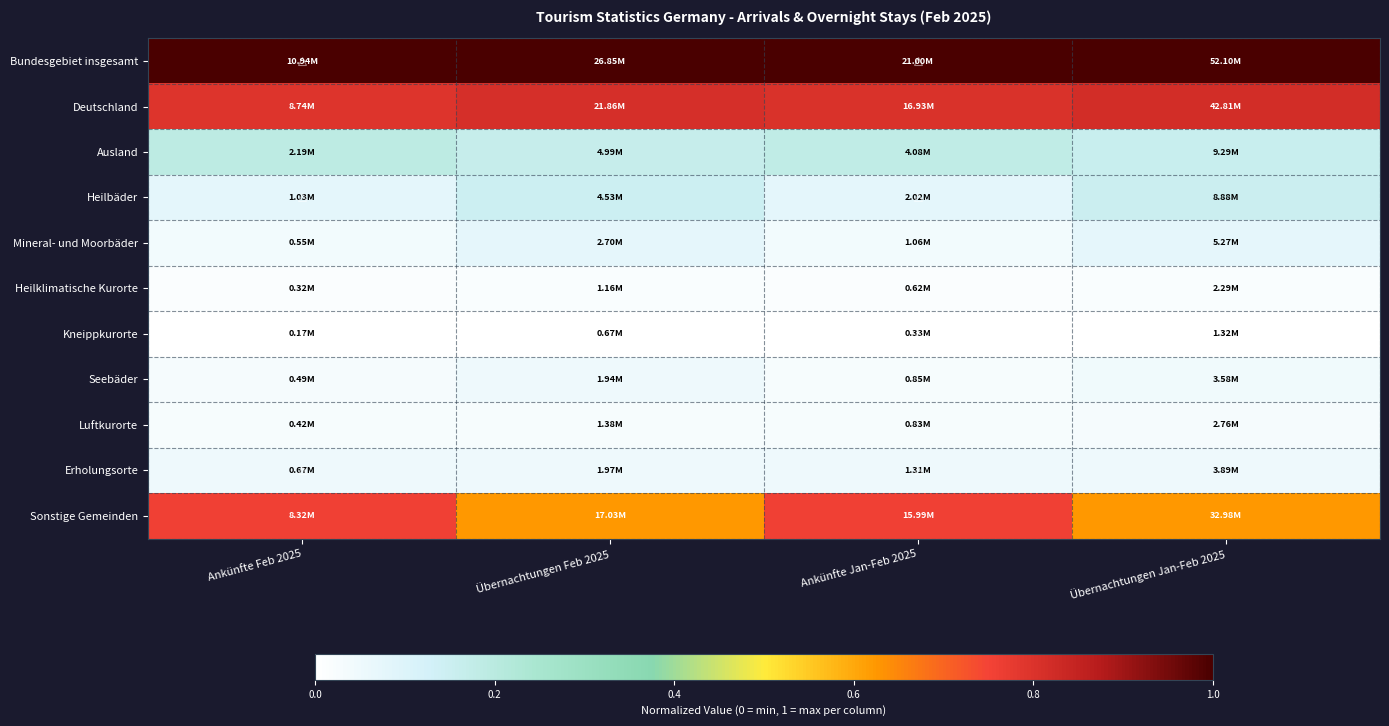

At Übernachtungen Feb 2025, list the series in order from smallest to largest.

Kneippkurorte, Heilklimatische Kurorte, Luftkurorte, Seebäder, Erholungsorte, Mineral- und Moorbäder, Heilbäder, Ausland, Sonstige Gemeinden, Deutschland, Bundesgebiet insgesamt